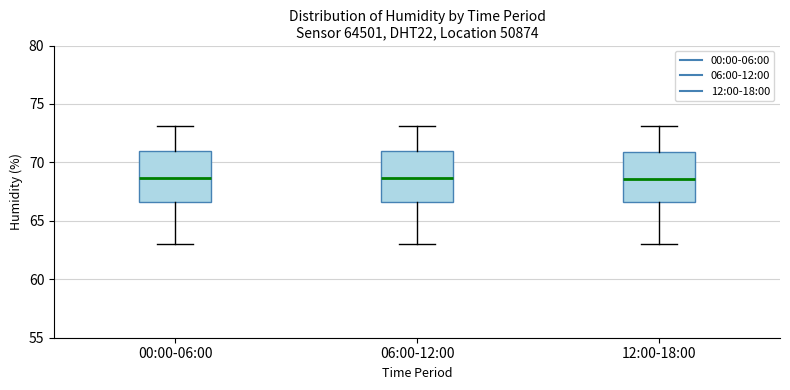

Reading left to right, transcribe this box plot: for each box, give where its median line is, the range the box spans, and where its two whiskers end, as read against the y-axis. The values are not printed on the chart, so give them approximately, as read against the axis.

00:00-06:00: median 68.5, box 66.5 to 71.0, whiskers 63.0 to 73.0
06:00-12:00: median 68.5, box 66.5 to 71.0, whiskers 63.0 to 73.0
12:00-18:00: median 68.5, box 66.5 to 71.0, whiskers 63.0 to 73.0